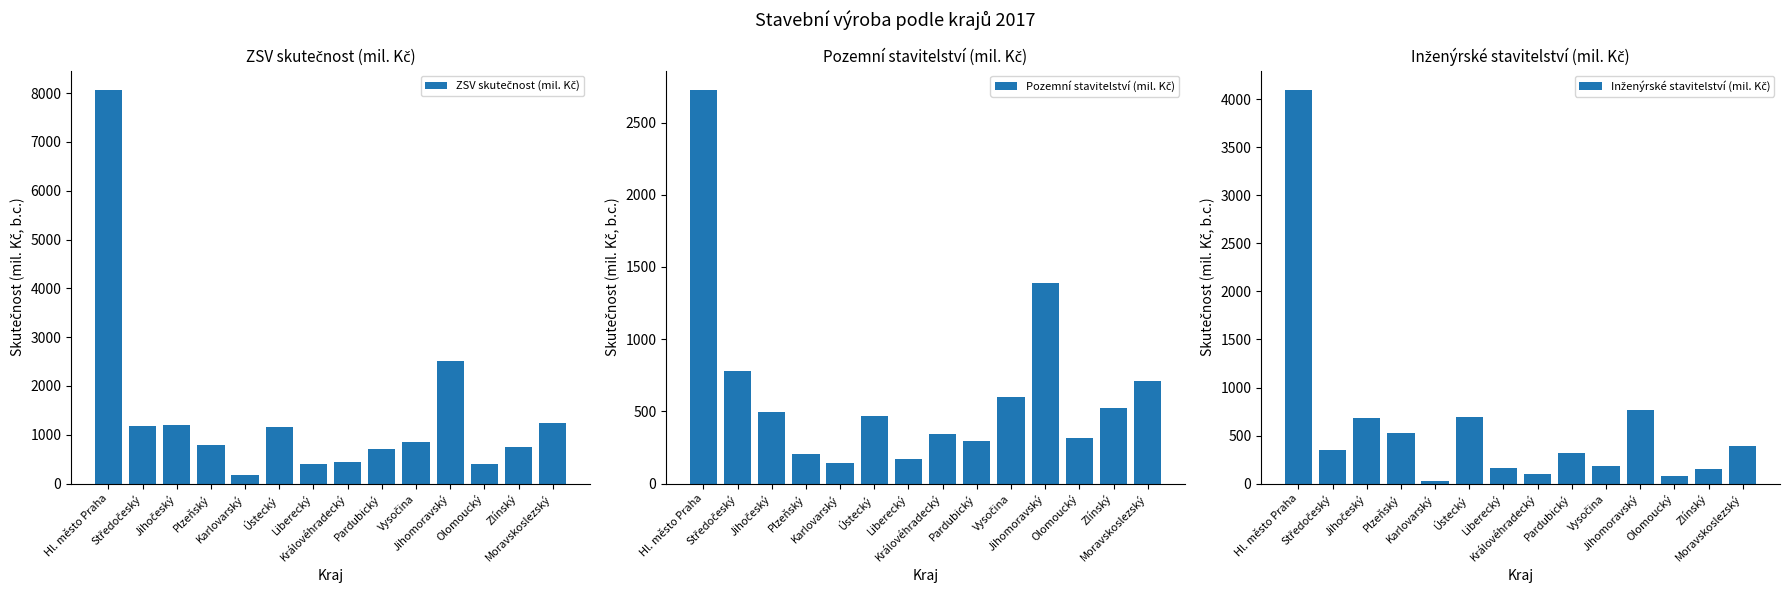

At Královéhradecký, list the series in order from largest to smallest.

ZSV skutečnost (mil. Kč), Pozemní stavitelství (mil. Kč), Inženýrské stavitelství (mil. Kč)